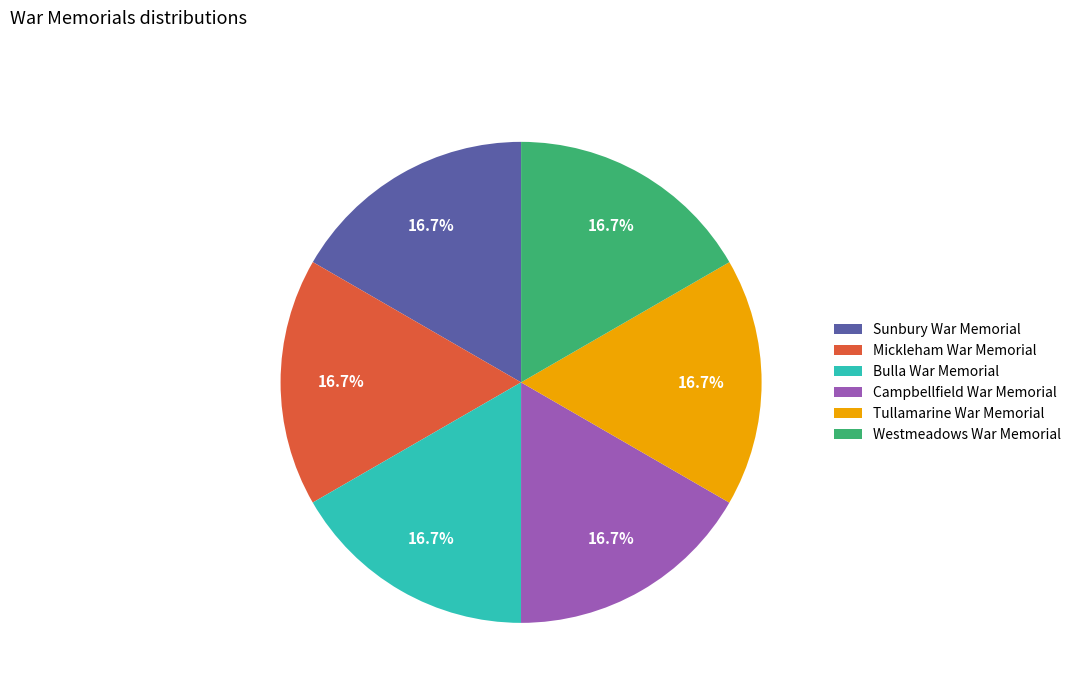

What is the total percentage of Bulla War Memorial and Tullamarine War Memorial?

33.3%